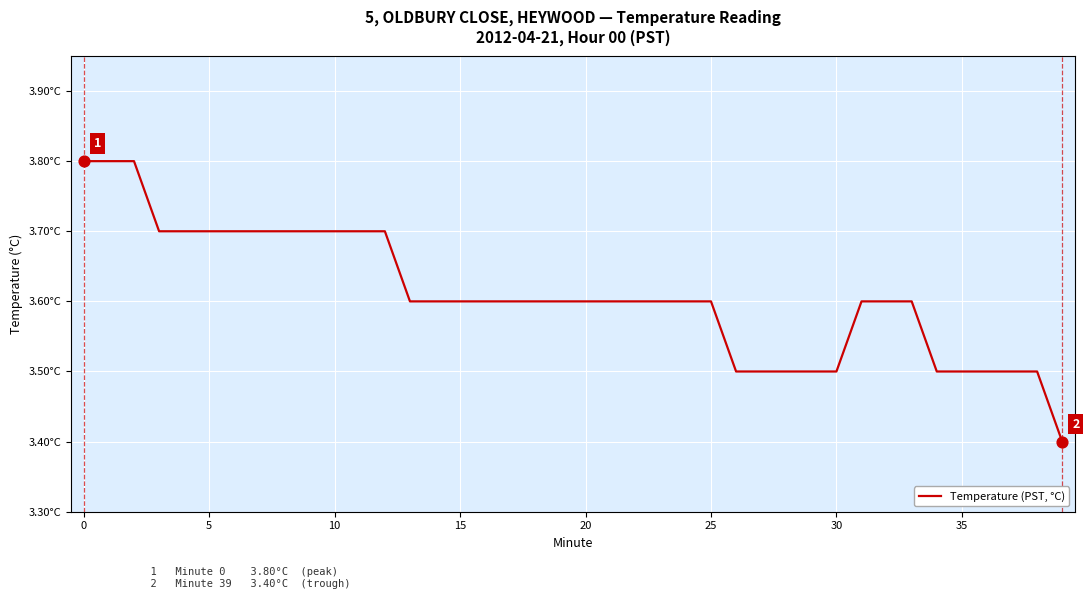

Does the chart have visible grid lines?

Yes